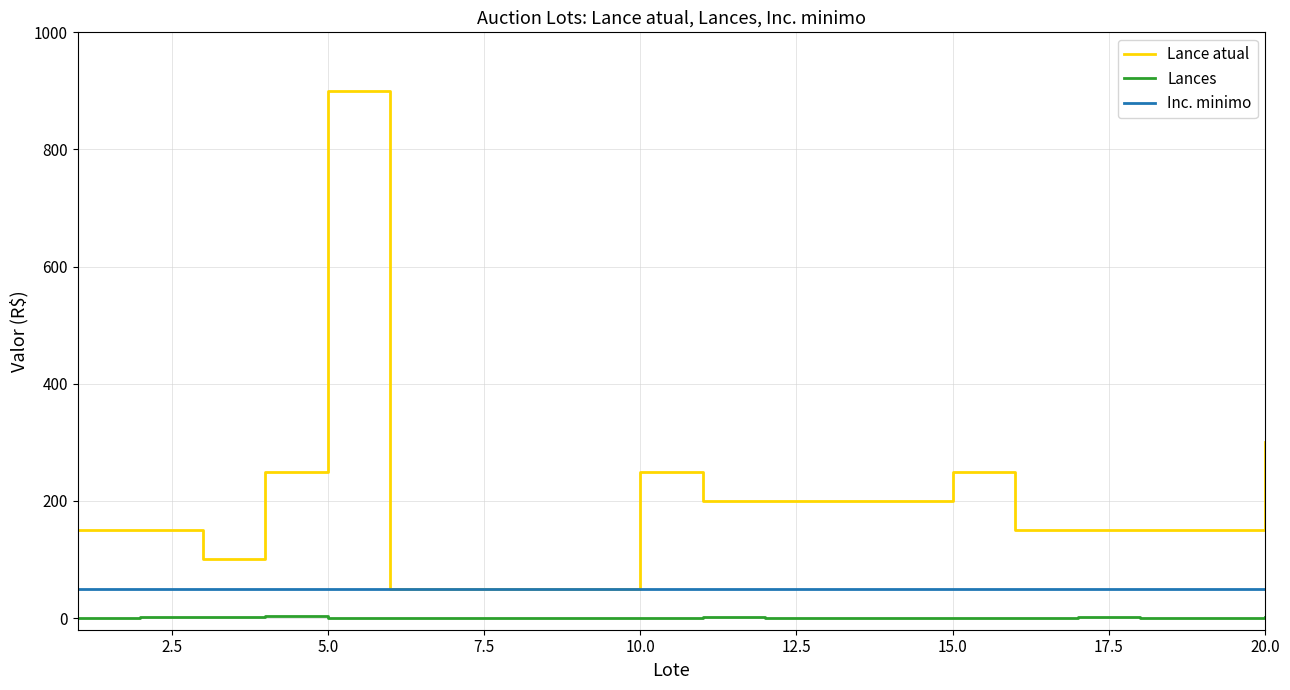

List the series in order of their overall mean, highest first.

Lance atual, Inc. minimo, Lances